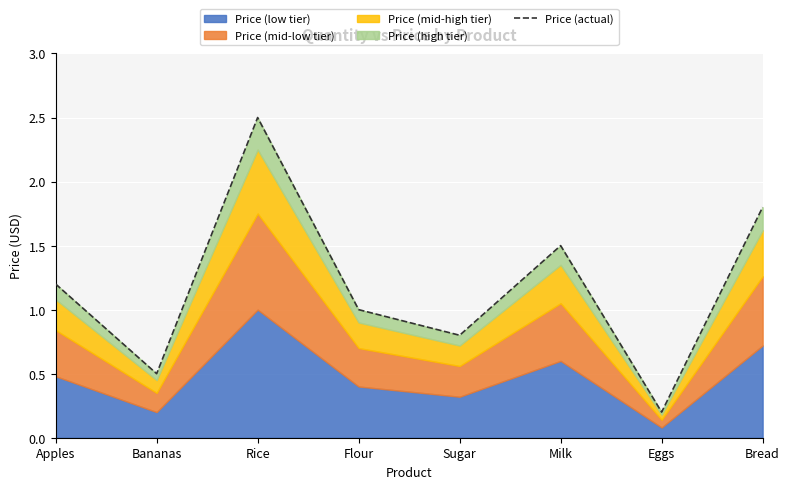

What is the change in value from Rice to Milk?

-1.0